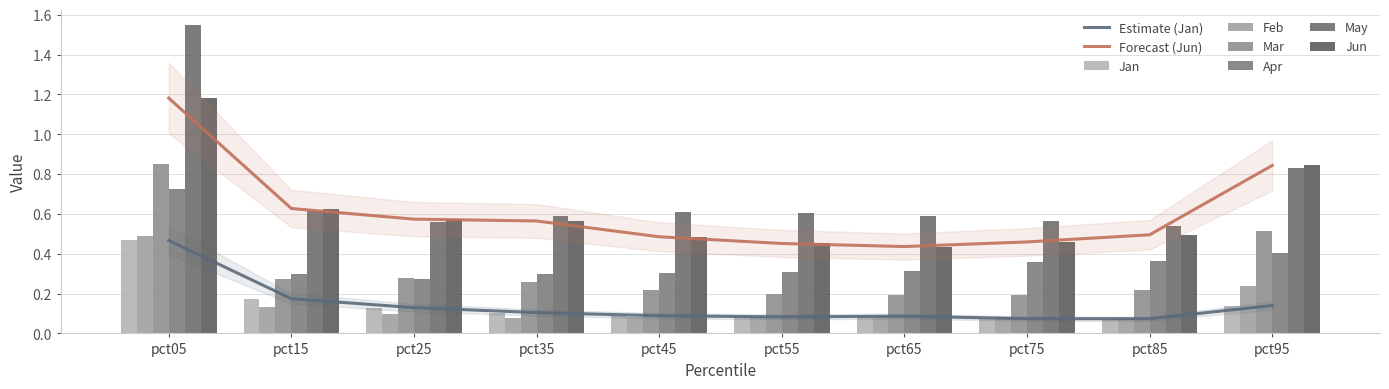

What is the spread (max minus min) of values at pct05?

1.1